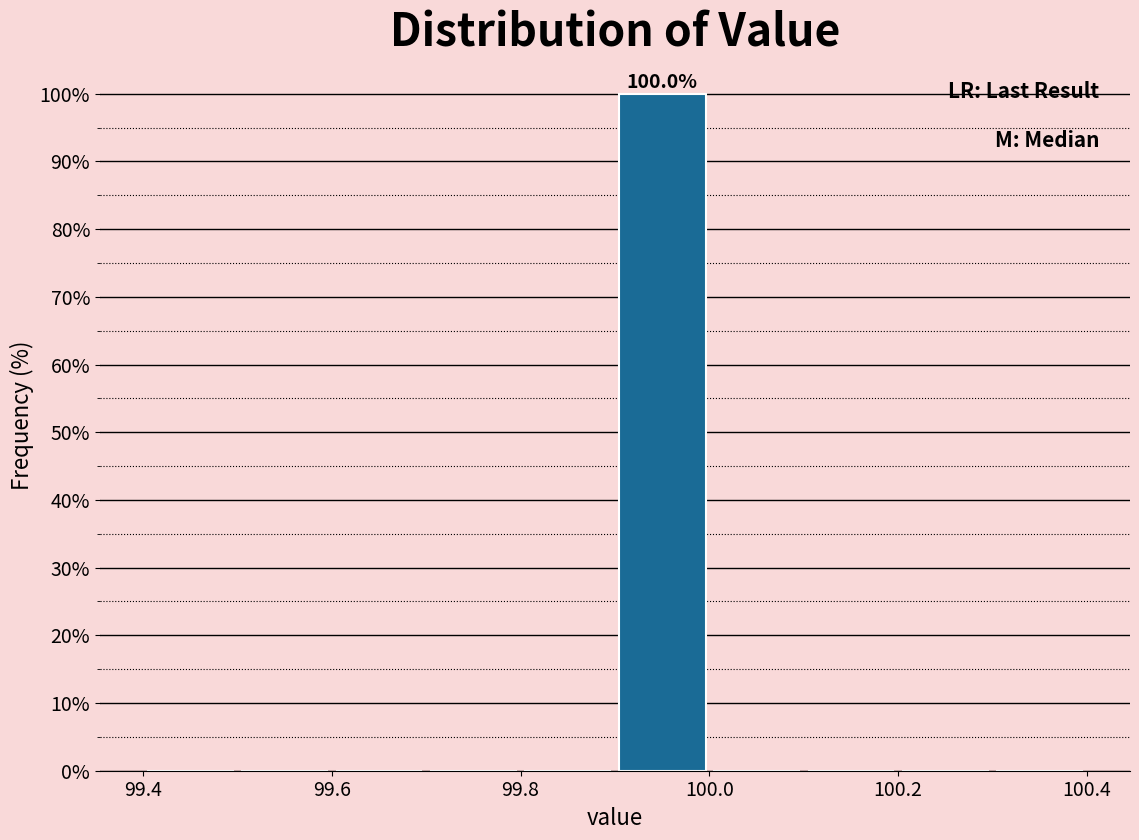

Which range on the x-axis has the tallest bar?

99.9 to 100.0